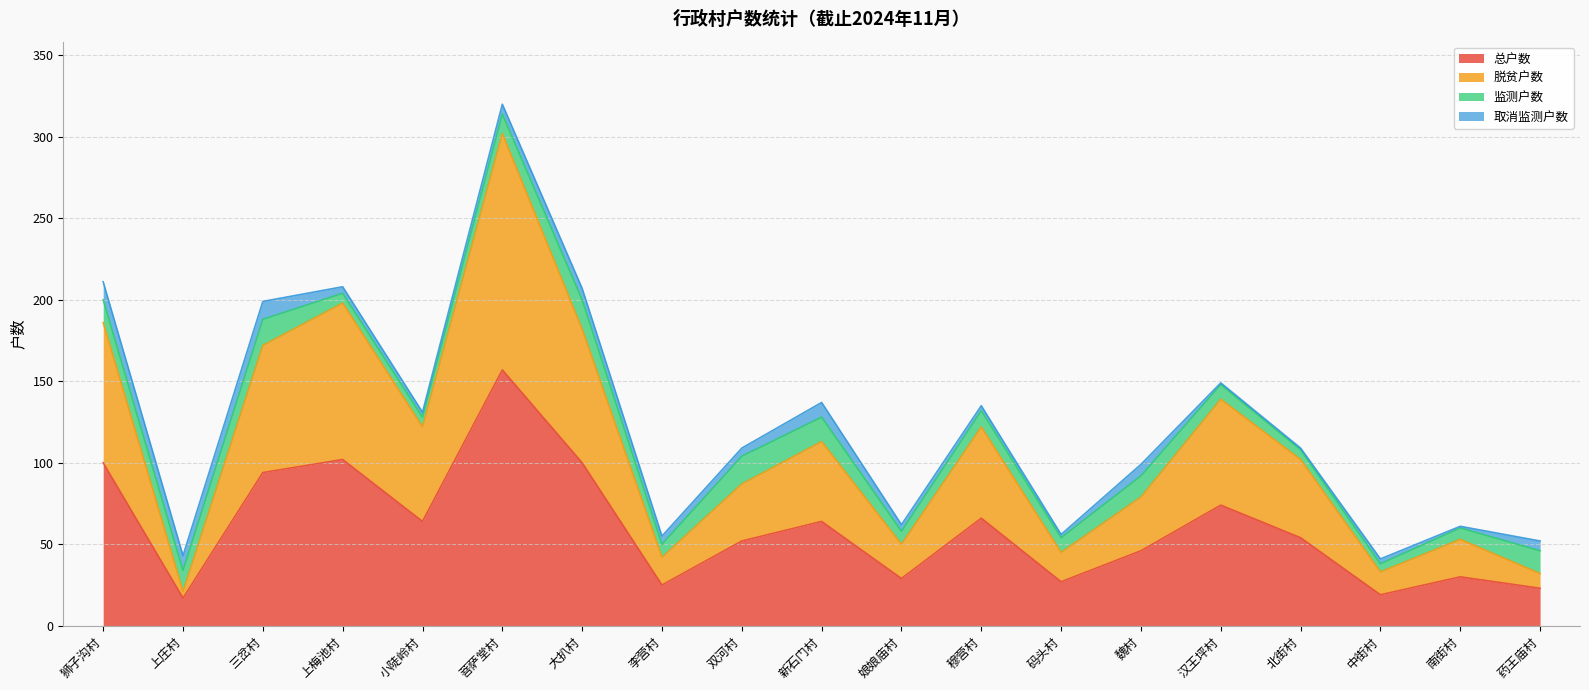

What is the difference between the maximum and second lowest values in the 脱贫户数 series?

270